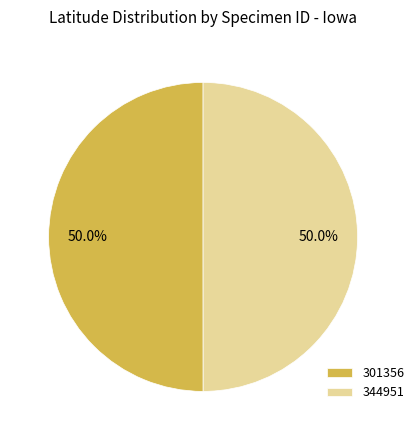

What is the ratio of the value at 344951 to the value at 301356?

1.0